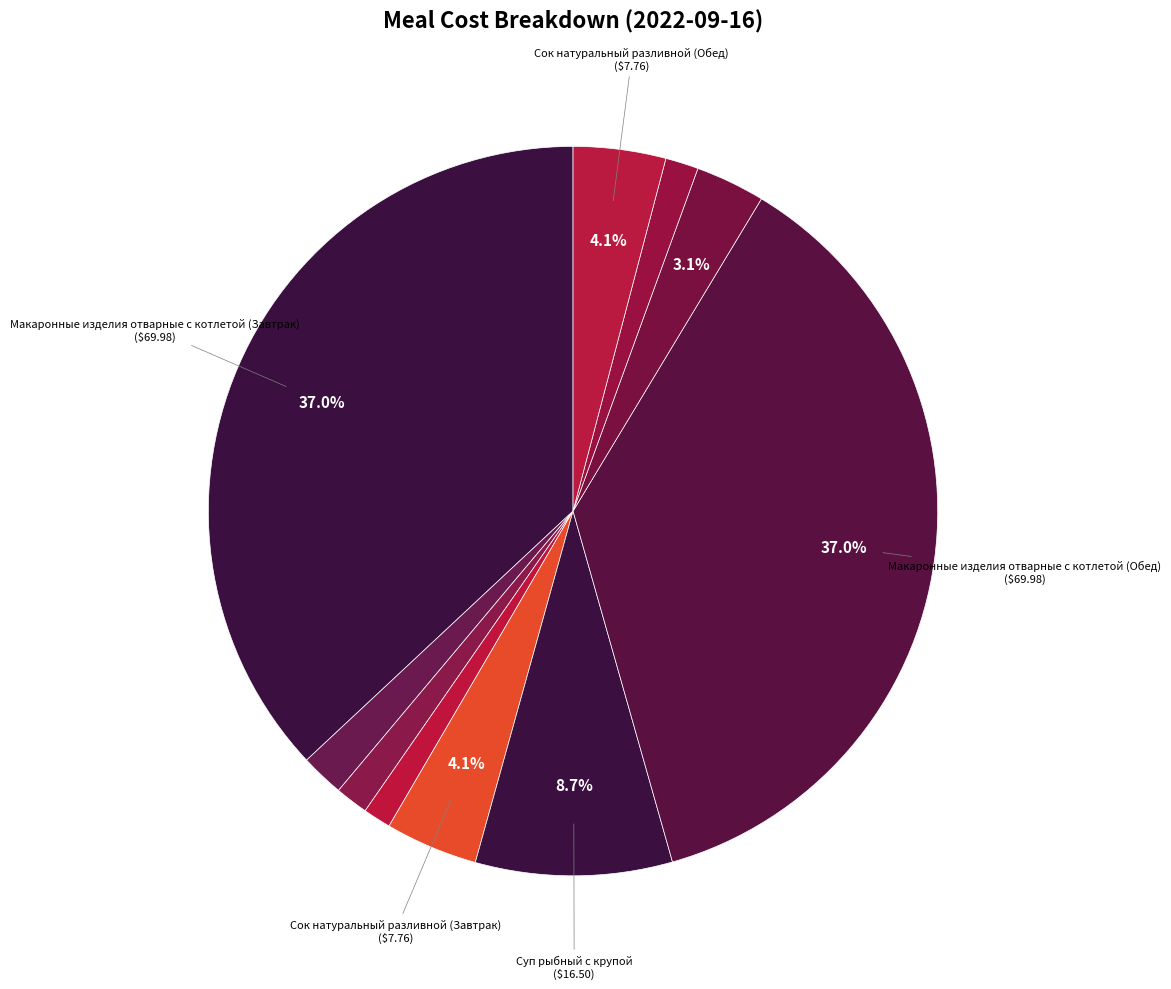

How many slices are in this pie chart?

10